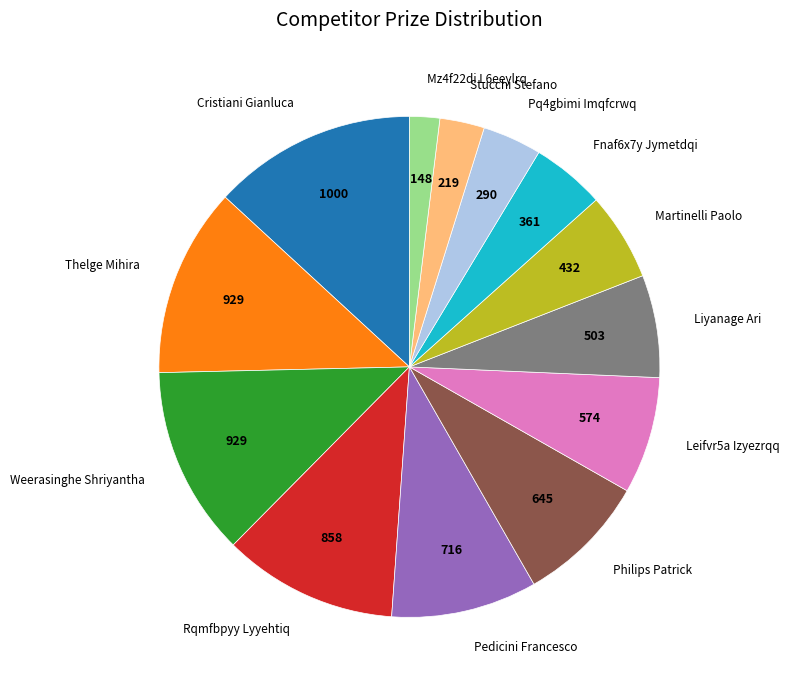

How many segments does this pie chart have?

13